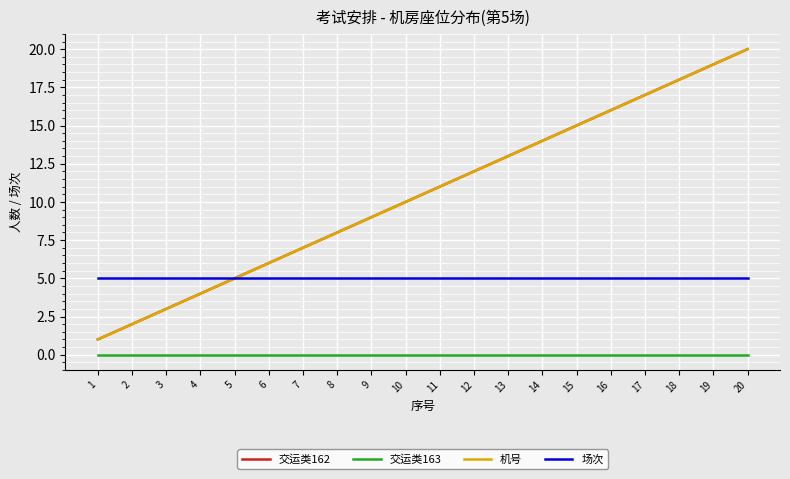

True or false: 场次 and 交运类162 intersect in this chart.

False